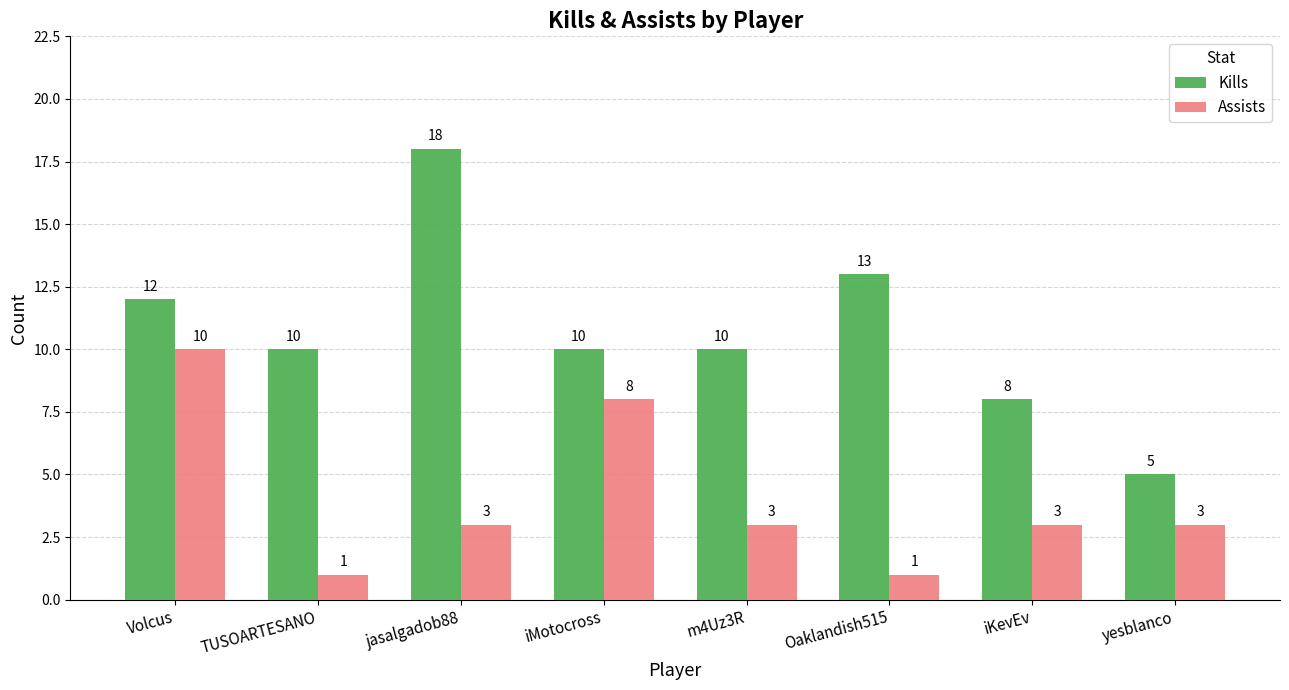

At which category is the sum across all series the highest?

Volcus